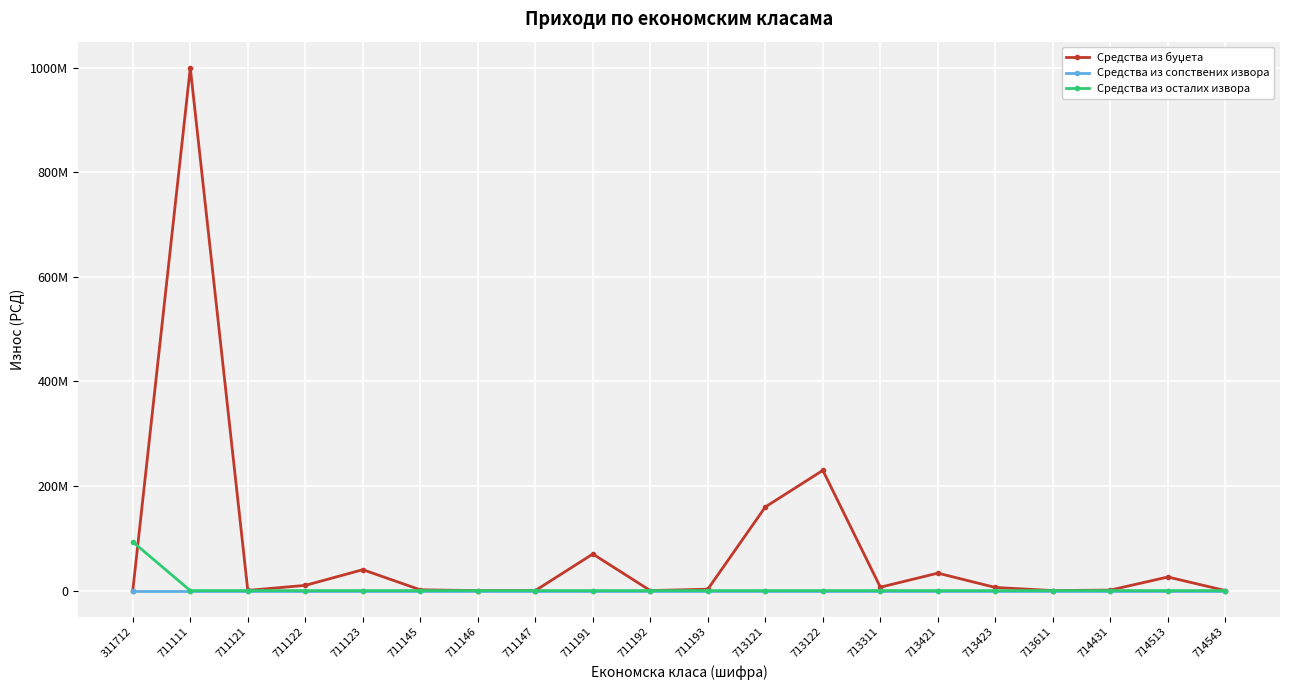

Is this an area chart (filled region under the line)?

No